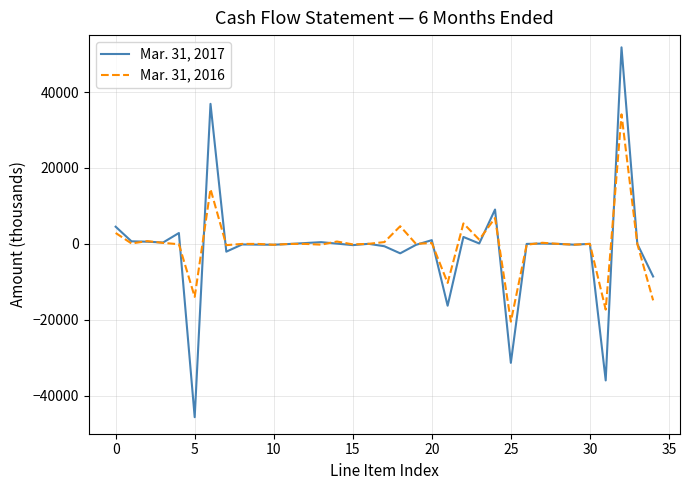

What is the maximum value shown in the chart?

51778